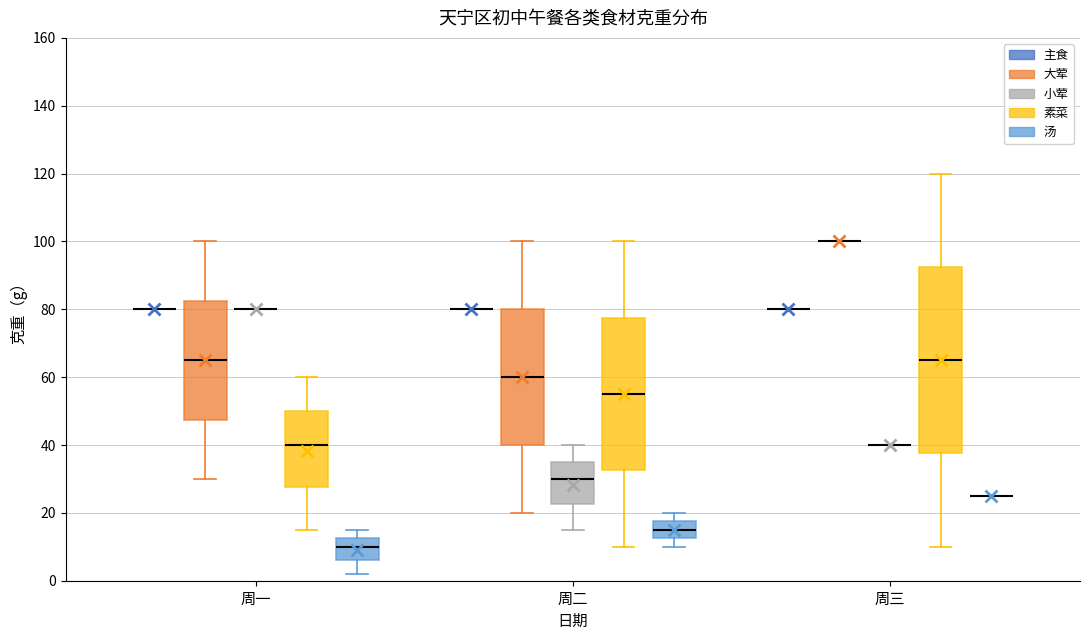

Reading left to right, read every box against the y-axis: the position of its median line, the range the box covers, and the ends of its whiskers. The values are not printed on the chart, so give them approximately, as read against the axis.

周一 (主食): box collapsed to a line at 80, whiskers 80 to 80
周一 (大荤): median 66, box 48 to 82, whiskers 30 to 100
周一 (小荤): box collapsed to a line at 80, whiskers 80 to 80
周一 (素菜): median 40, box 28 to 50, whiskers 16 to 60
周一 (汤): median 10, box 6 to 12, whiskers 2 to 16
周二 (主食): box collapsed to a line at 80, whiskers 80 to 80
周二 (大荤): median 60, box 40 to 80, whiskers 20 to 100
周二 (小荤): median 30, box 22 to 36, whiskers 16 to 40
周二 (素菜): median 56, box 32 to 78, whiskers 10 to 100
周二 (汤): median 16, box 12 to 18, whiskers 10 to 20
周三 (主食): box collapsed to a line at 80, whiskers 80 to 80
周三 (大荤): box collapsed to a line at 100, whiskers 100 to 100
周三 (小荤): box collapsed to a line at 40, whiskers 40 to 40
周三 (素菜): median 66, box 38 to 92, whiskers 10 to 120
周三 (汤): box collapsed to a line at 26, whiskers 26 to 26